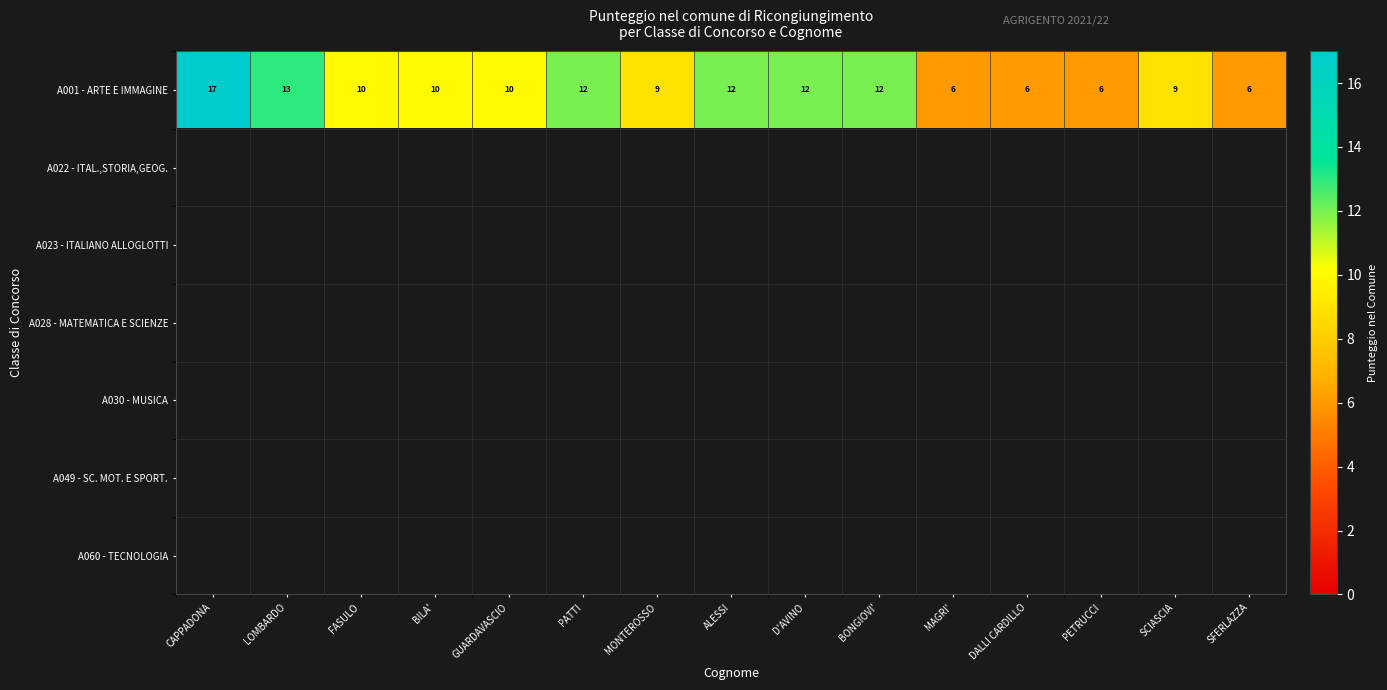

Is it true that A001 - ARTE E IMMAGINE equals 6 at GUARDAVASCIO?

False